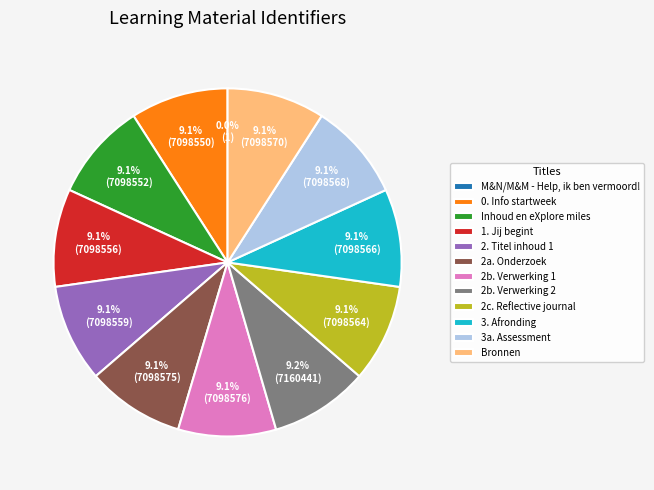

The 2b. Verwerking 1 slice represents 1% of the pie. True or false?

False